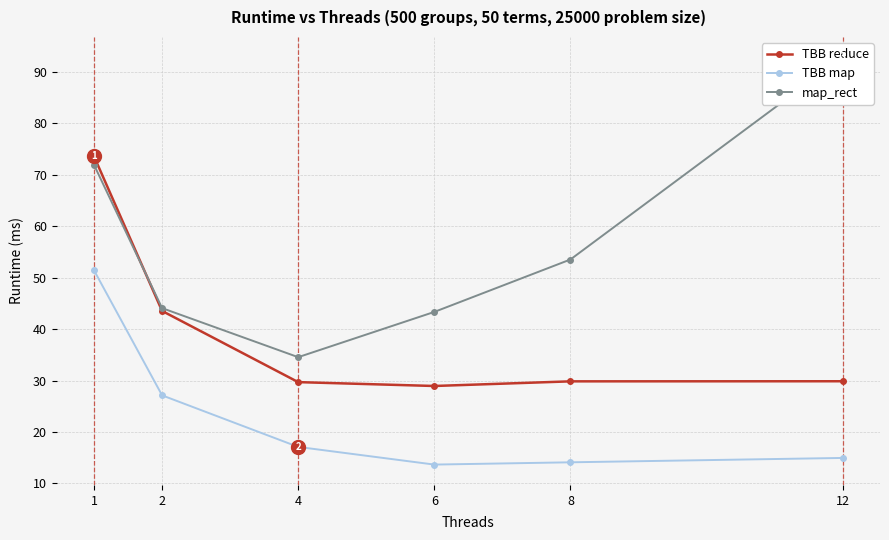

At which category is the sum across all series the highest?

1